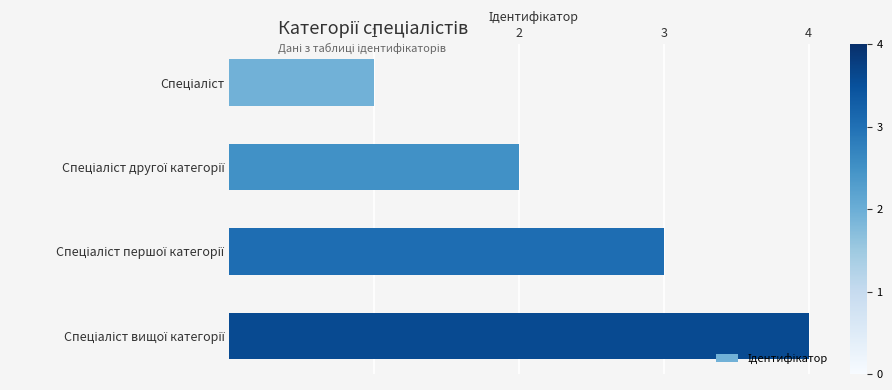

How many bars are there in total?

4